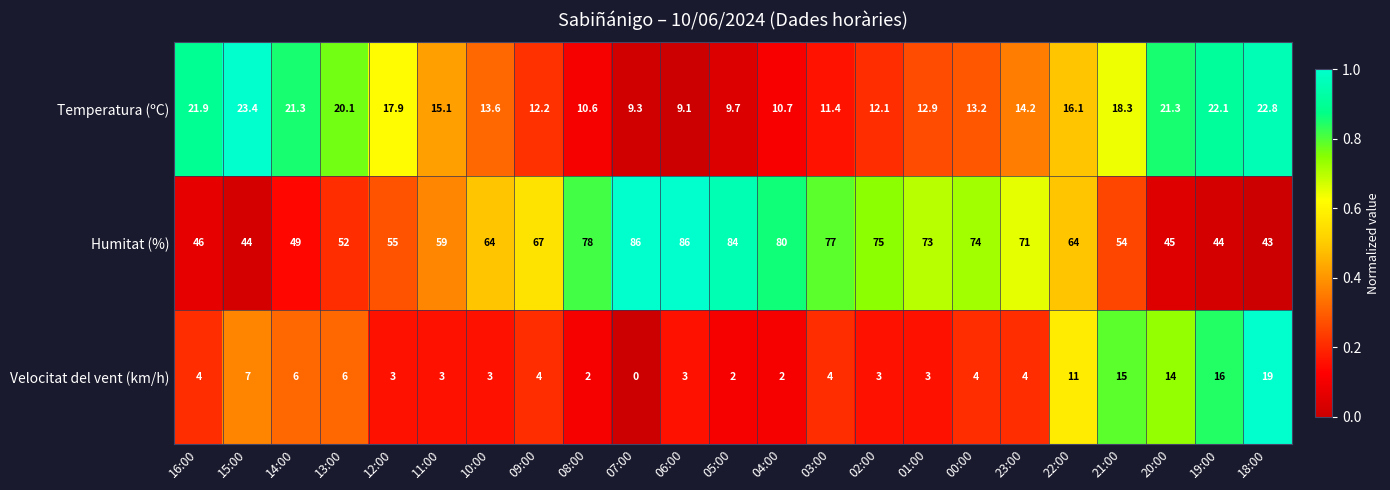

How many categories are shown in the chart?

23